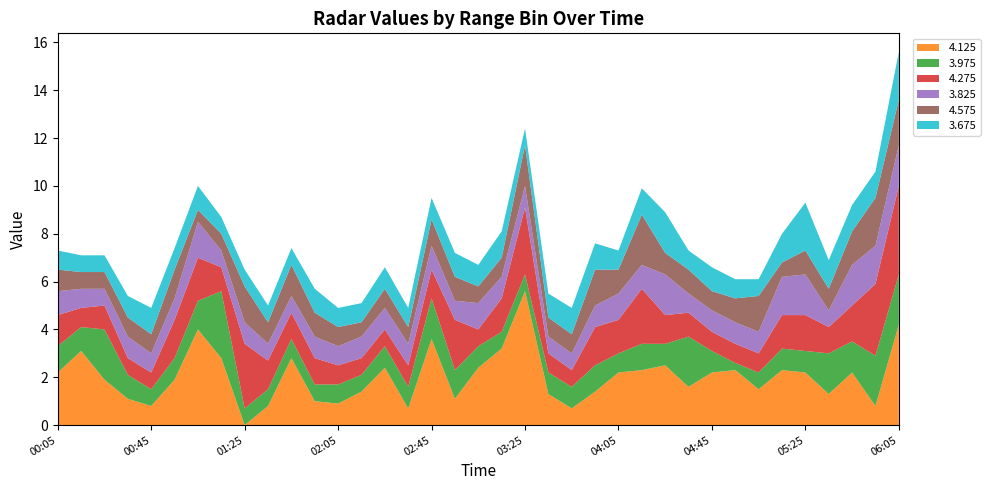

What is the maximum value for 4.125?

5.6